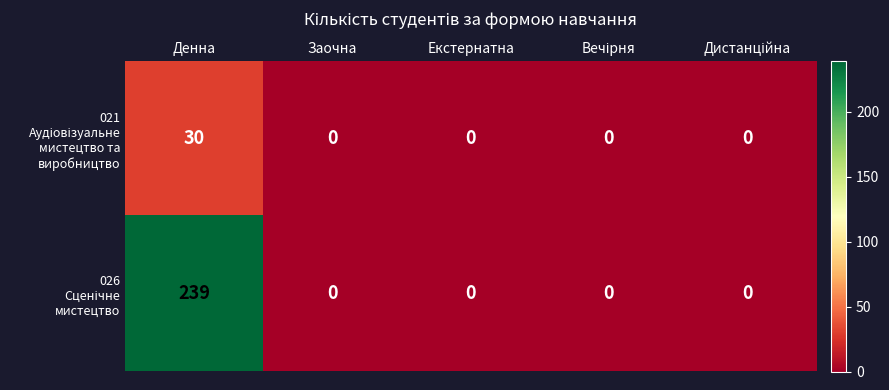

Which label corresponds to the largest value in the chart?

Денна